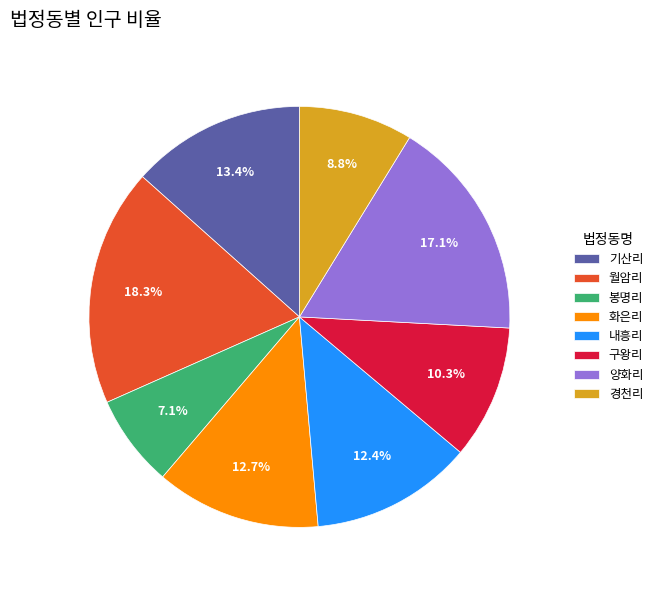

What is the smallest slice in the pie chart?

봉명리